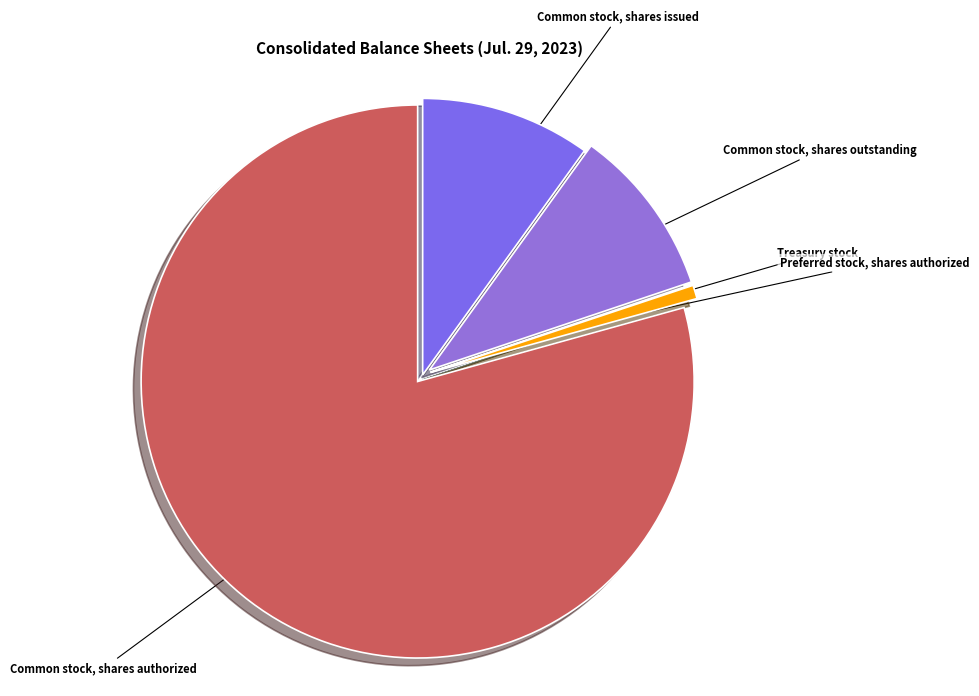

What is the majority slice?

Common stock, shares authorized